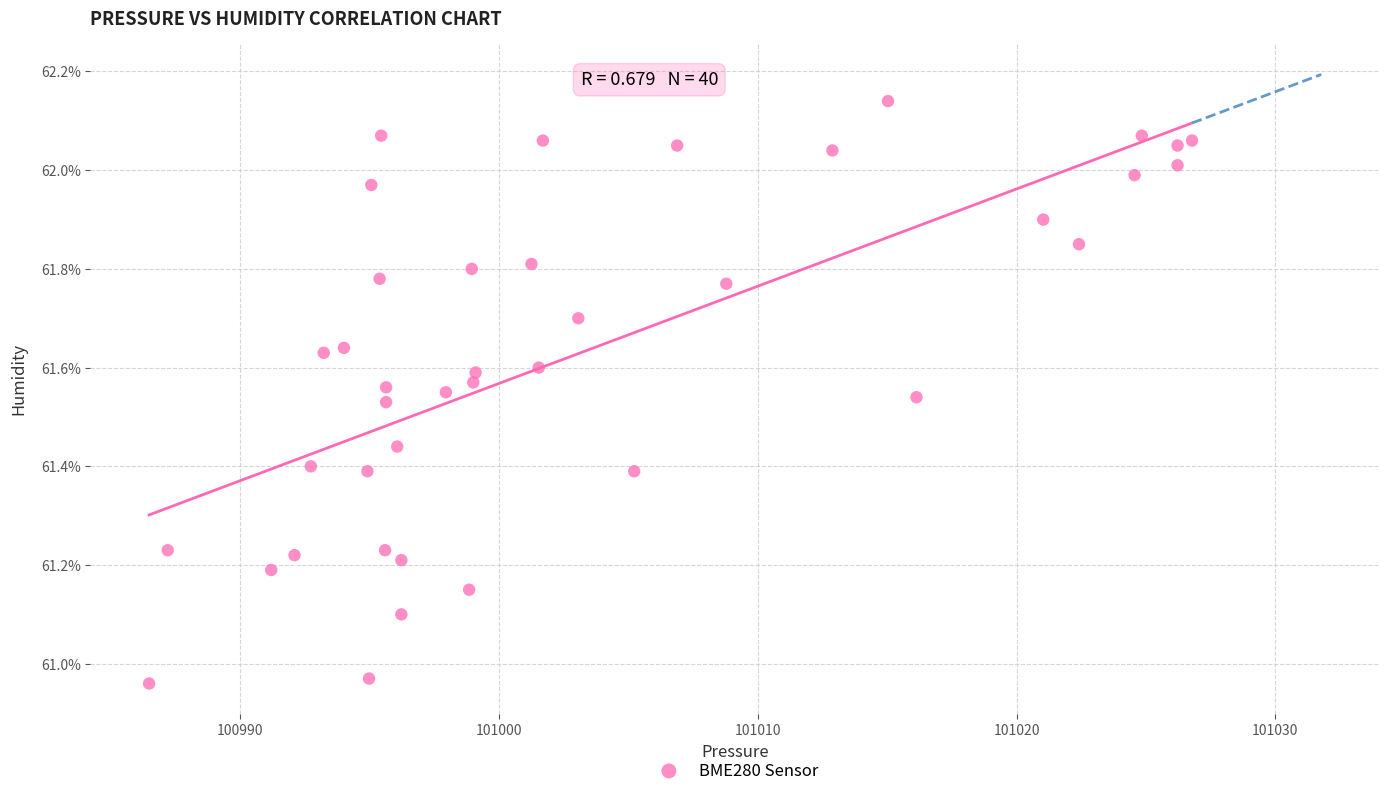

What is the range of Y values (max minus min)?

1.2